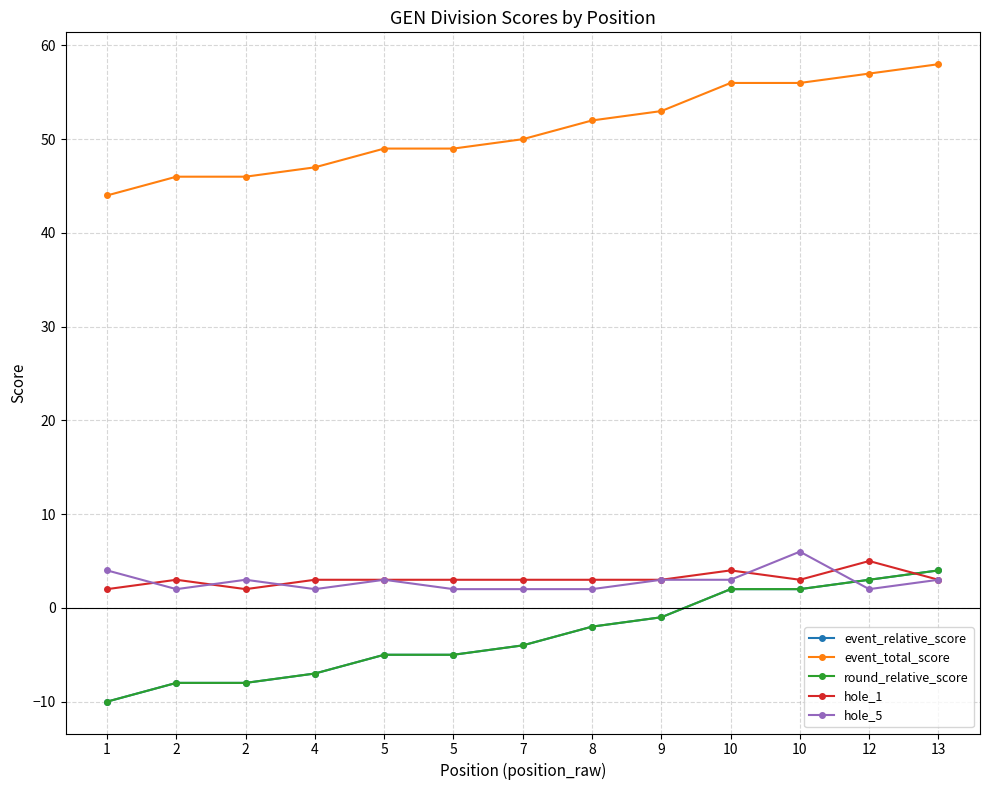

Is this an area chart (filled region under the line)?

No